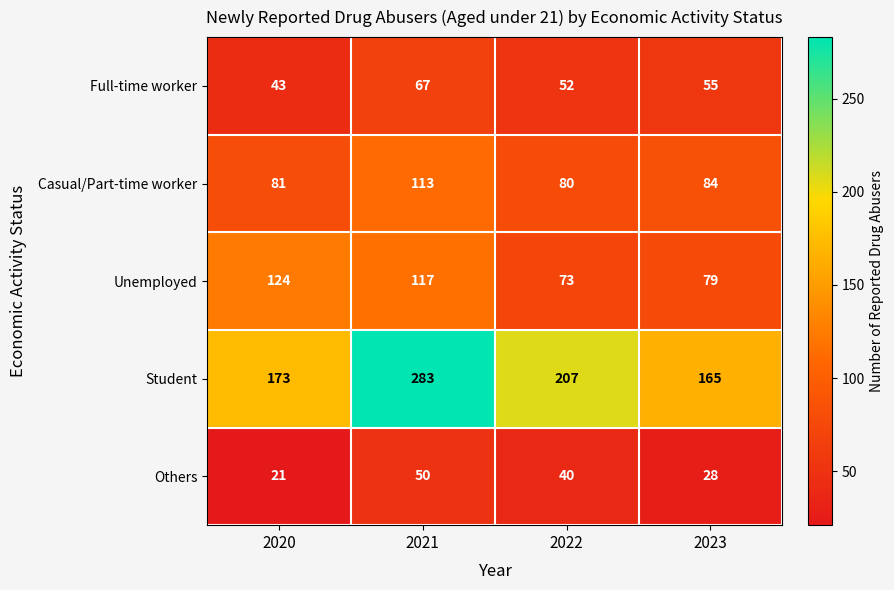

What is the difference between the highest and lowest values at 2021?

233